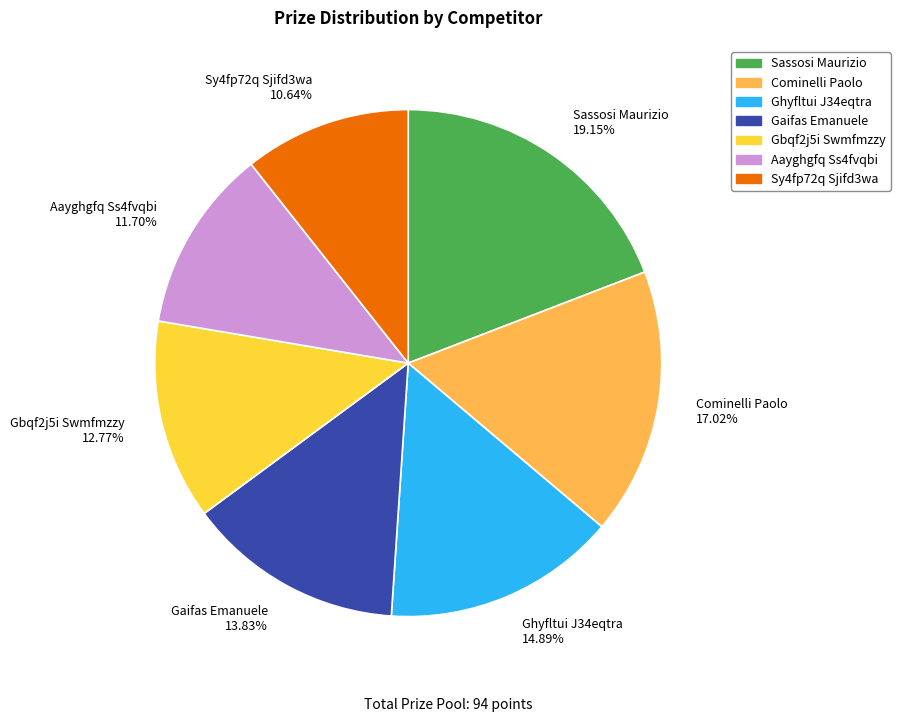

The Ghyfltui J34eqtra slice represents 4% of the pie. True or false?

False